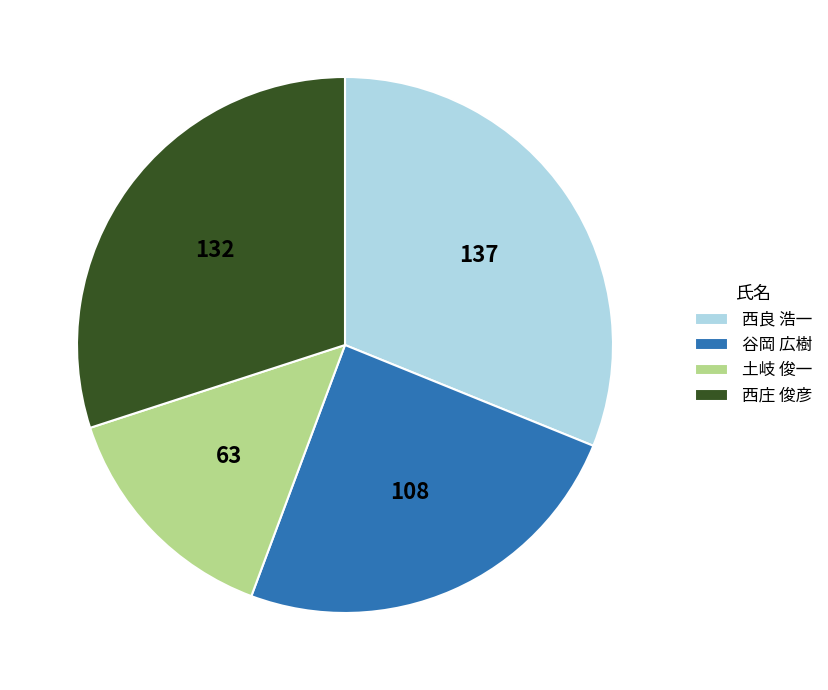

Rank the categories by value from highest to lowest.

西良 浩一, 西庄 俊彦, 谷岡 広樹, 土岐 俊一